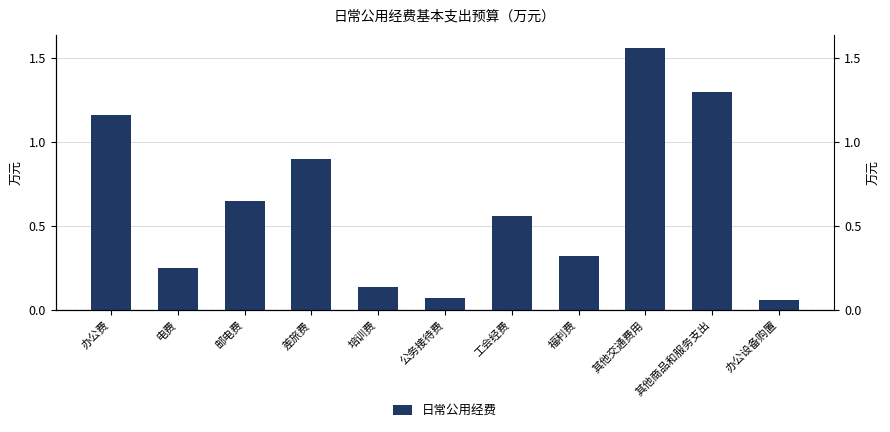

How many data points does each series have?

11